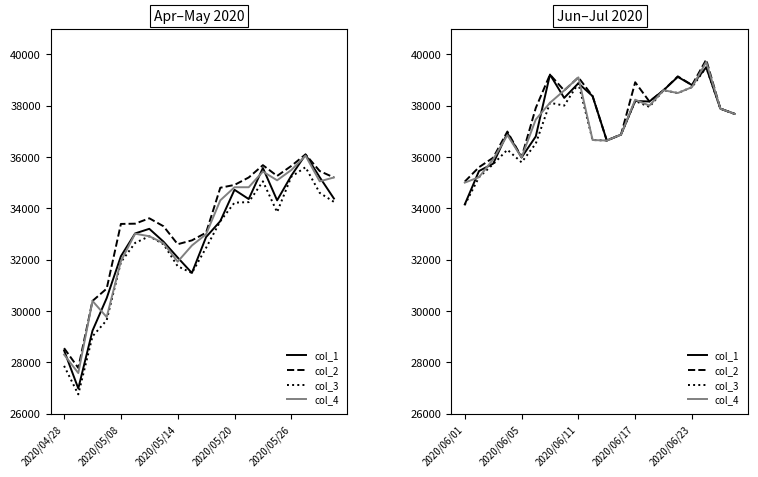

Count the number of data series in this chart.

4